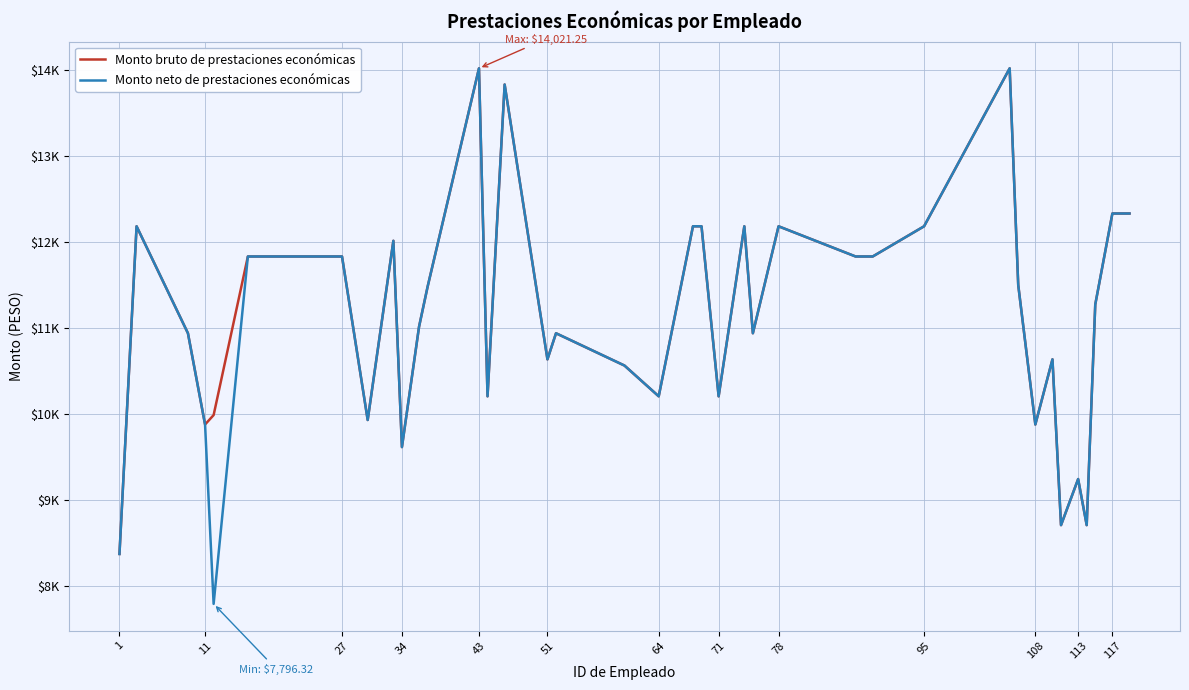

Does the chart display data point markers on the line(s)?

No